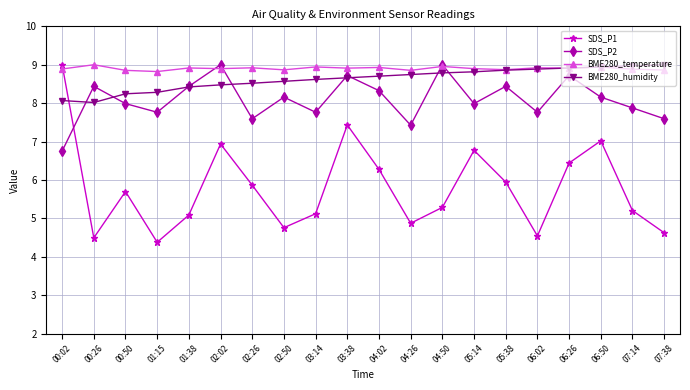

Which series has the widest spread of values?

SDS_P1